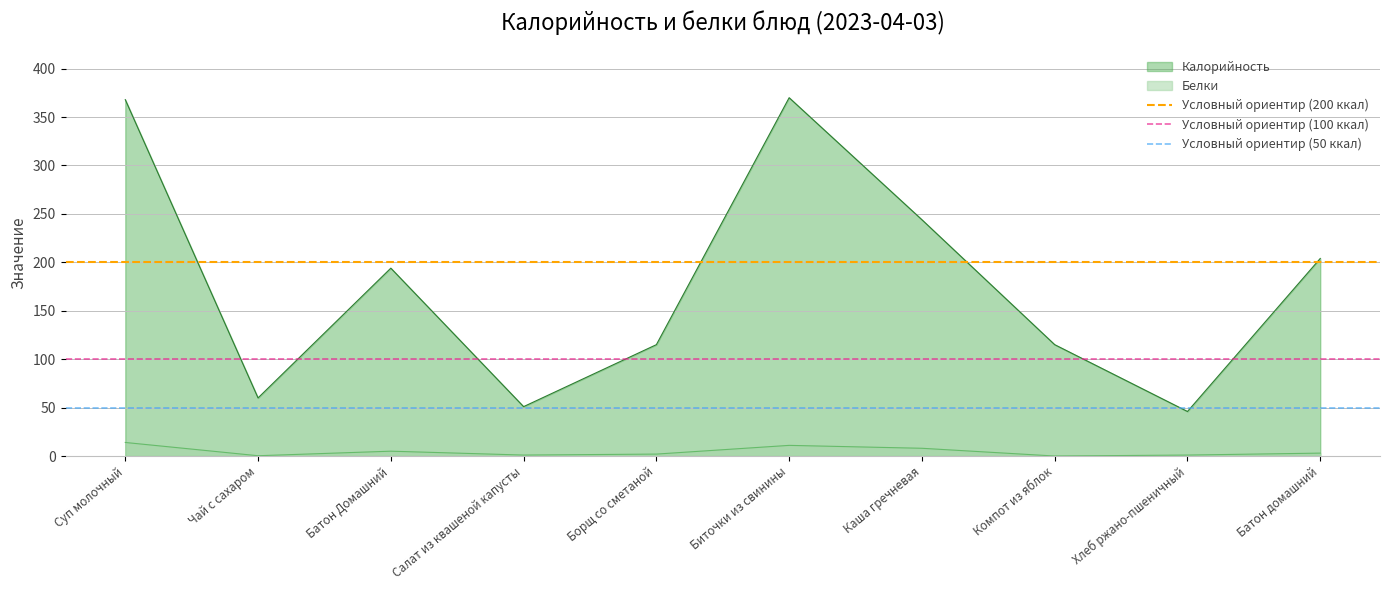

The value of Калорийность at Хлеб ржано-пшеничный is 27.8. True or false?

False